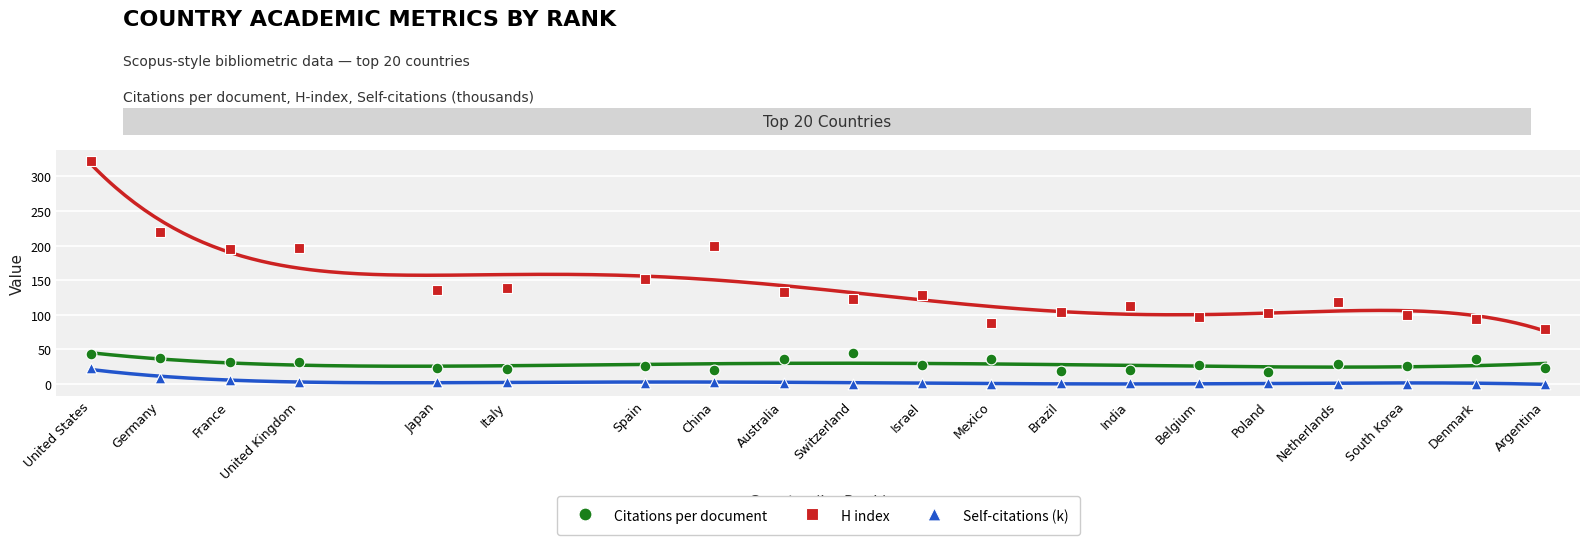

What is the X range (max minus min) for the scatter plot?

21.0